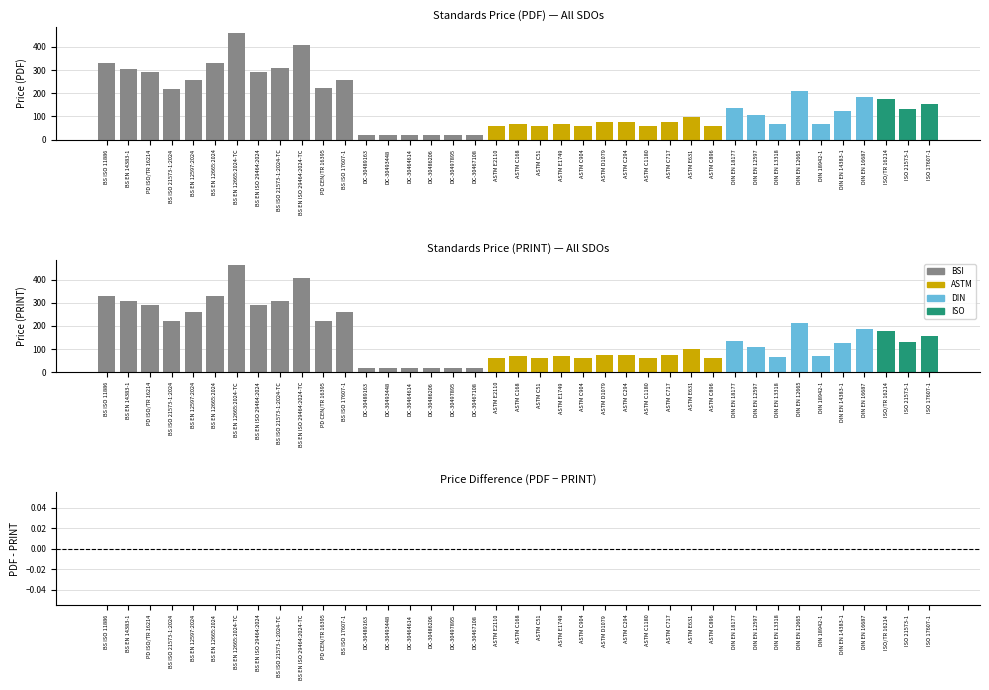

How many bars are there in total?

78